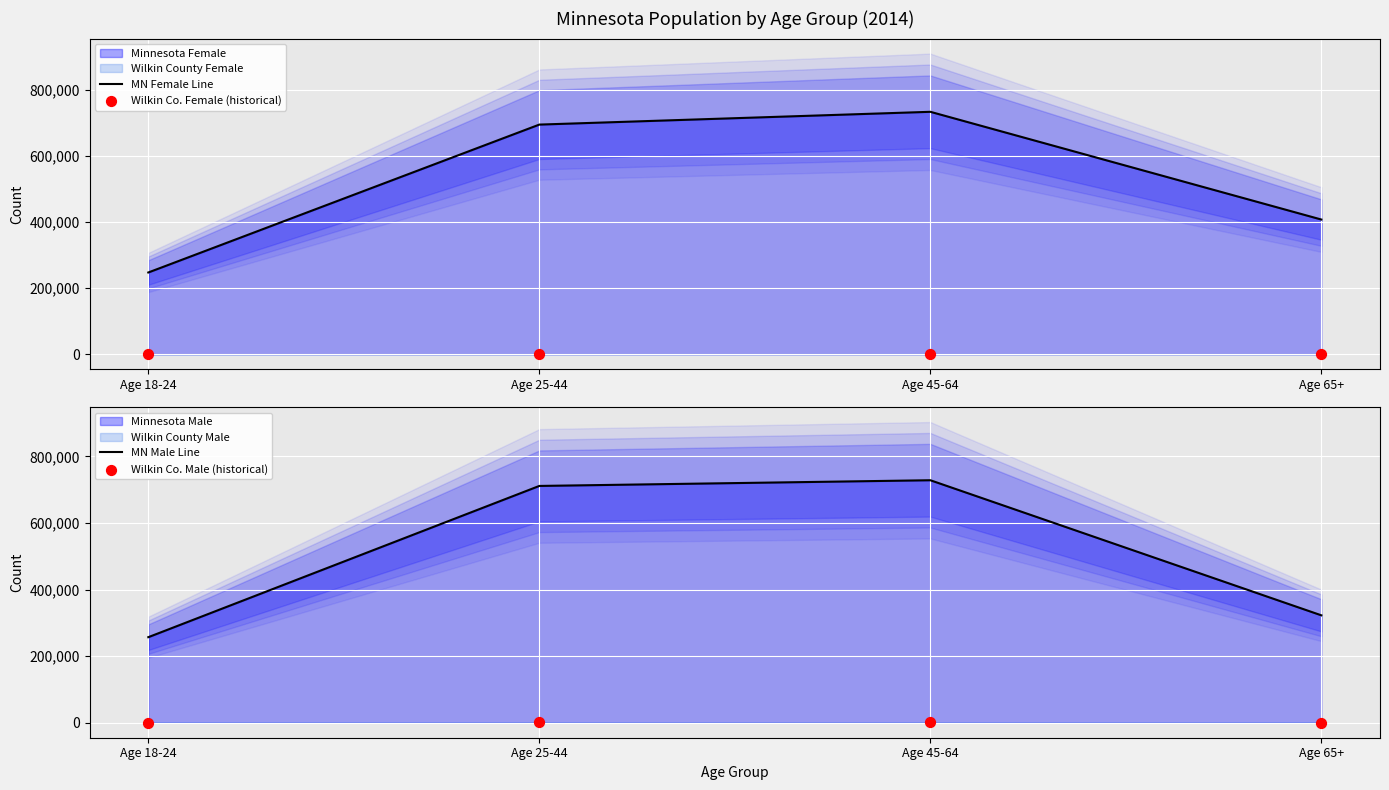

At how many categories does at least one series exceed 728877?

1